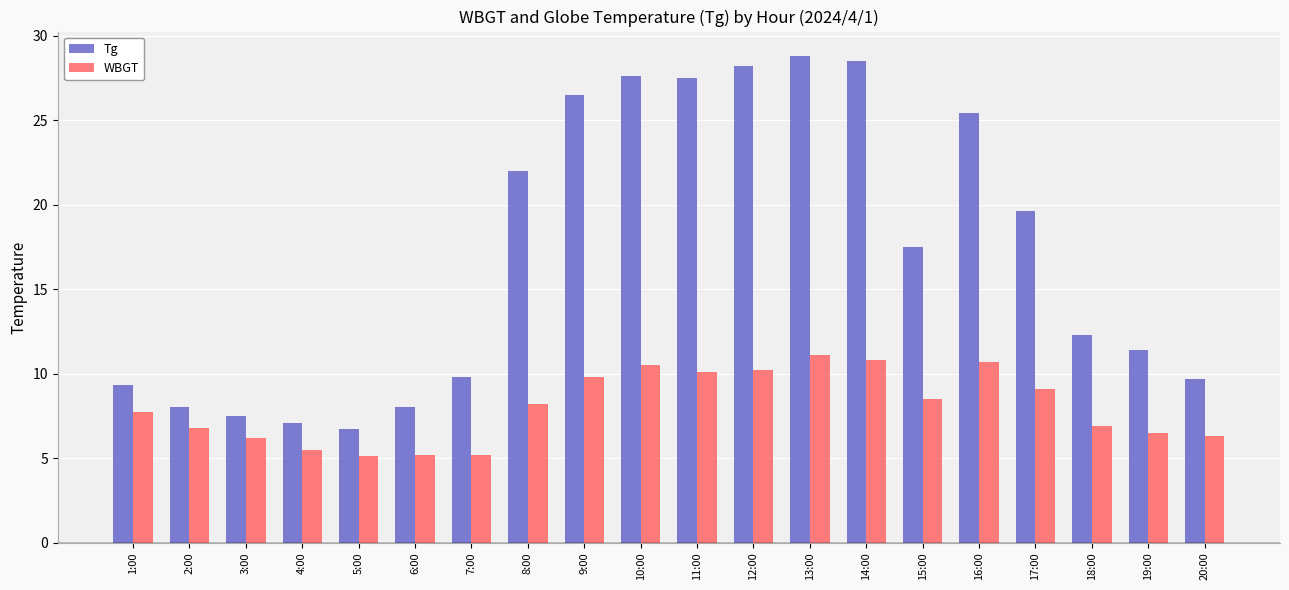

Is it true that Tg equals 11.4 at 19:00?

True